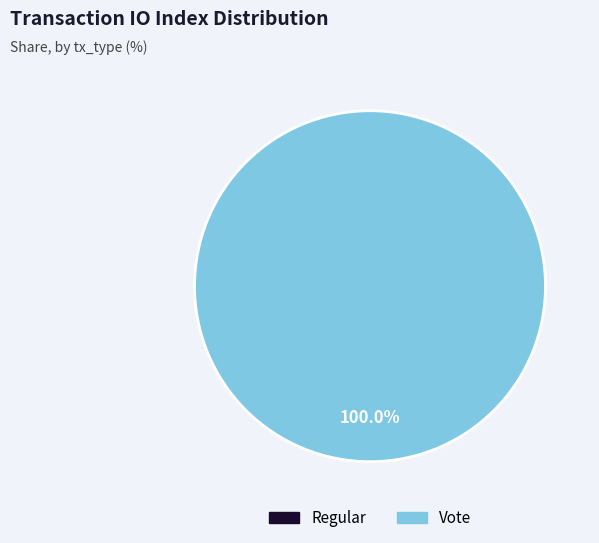

To the nearest percent, what portion does Vote represent?

100%